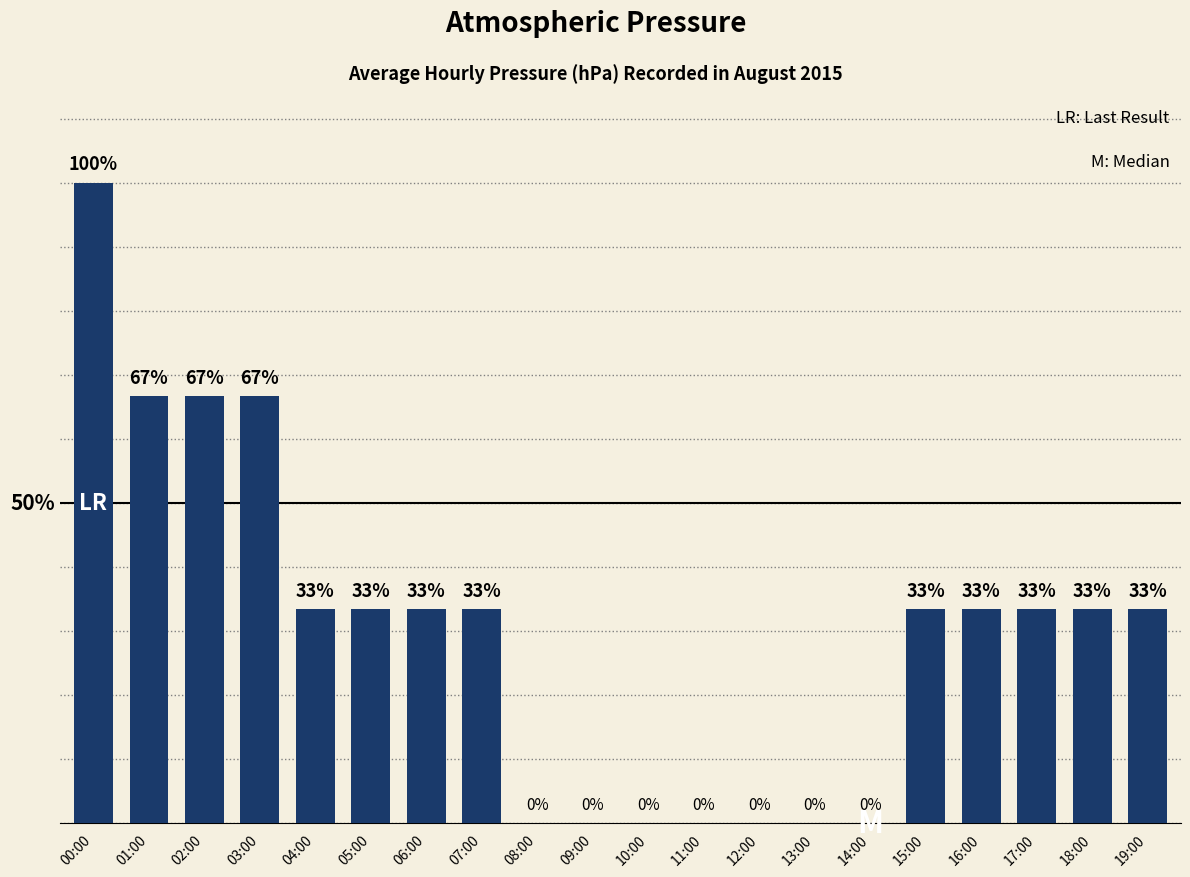

At which label does the data first exceed 33?

00:00